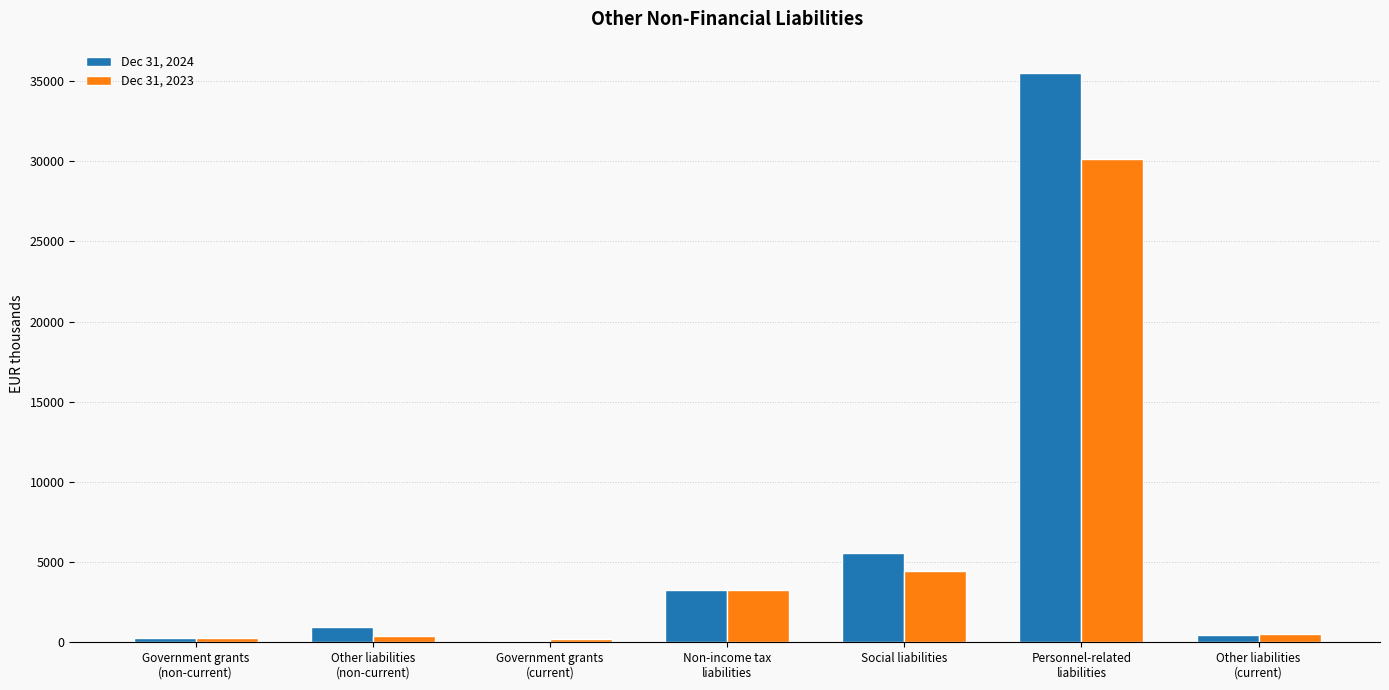

What are all the series names shown in the legend?

Dec 31, 2024, Dec 31, 2023